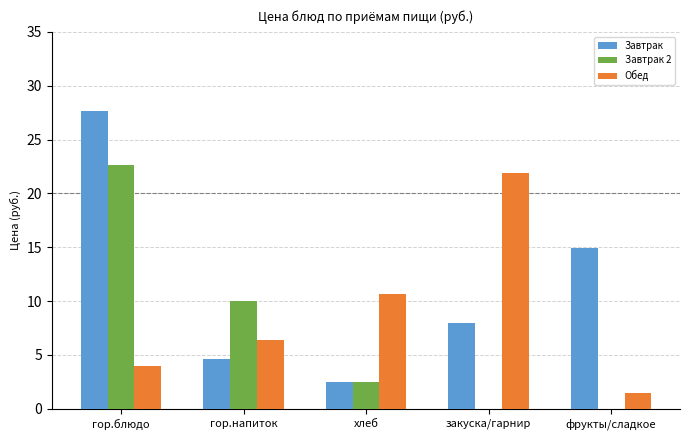

Is the value of Завтрак 2 at хлеб greater than the value of Завтрак at закуска/гарнир?

No